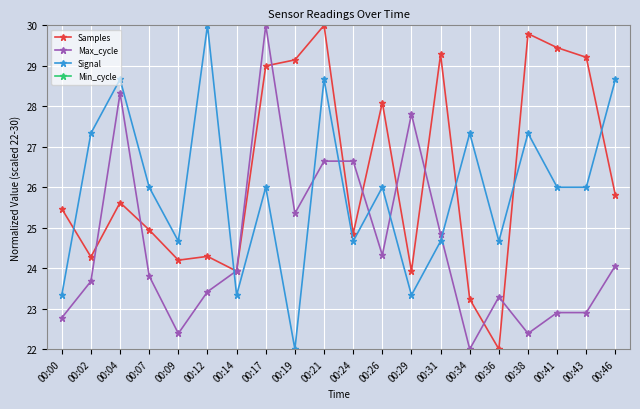

True or false: Max_cycle has a value of 36.0 at 00:00.

False